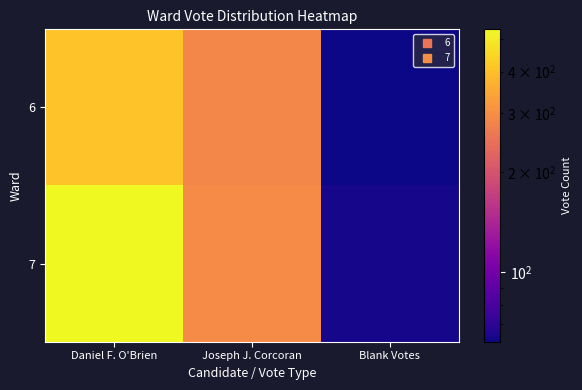

Reading right to left, extract all data points from this chart.

6: Blank Votes=62	Joseph J. Corcoran=285	Daniel F. O'Brien=409
7: Blank Votes=64	Joseph J. Corcoran=295	Daniel F. O'Brien=536